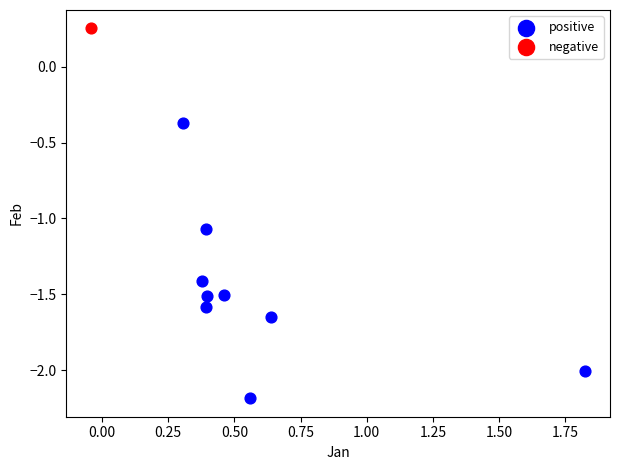

What are all the series names shown in the legend?

positive, negative